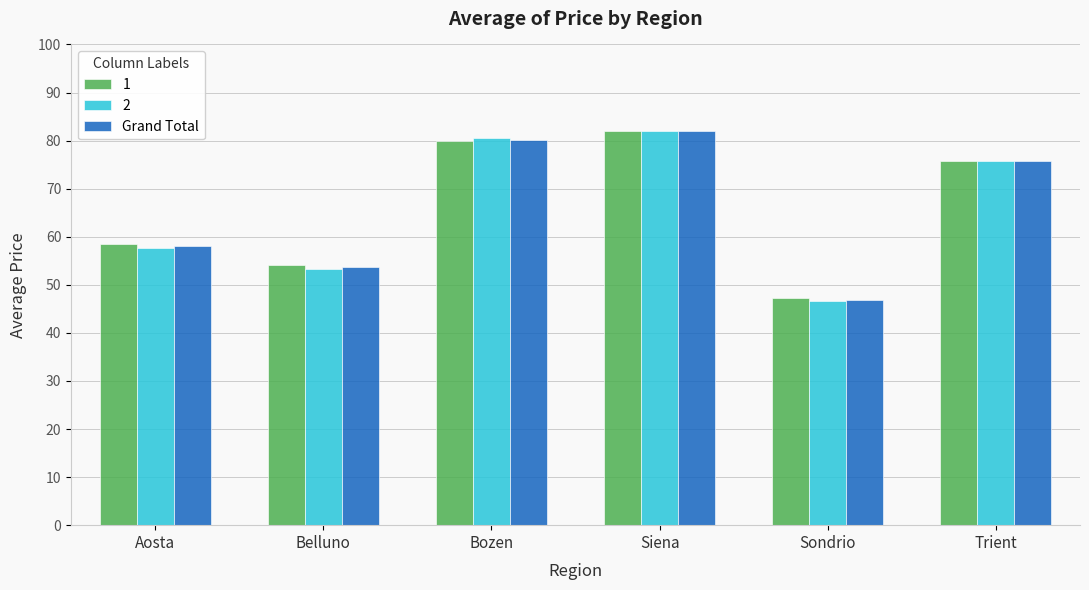

True or false: Grand Total has a value of 57.2 at Siena.

False